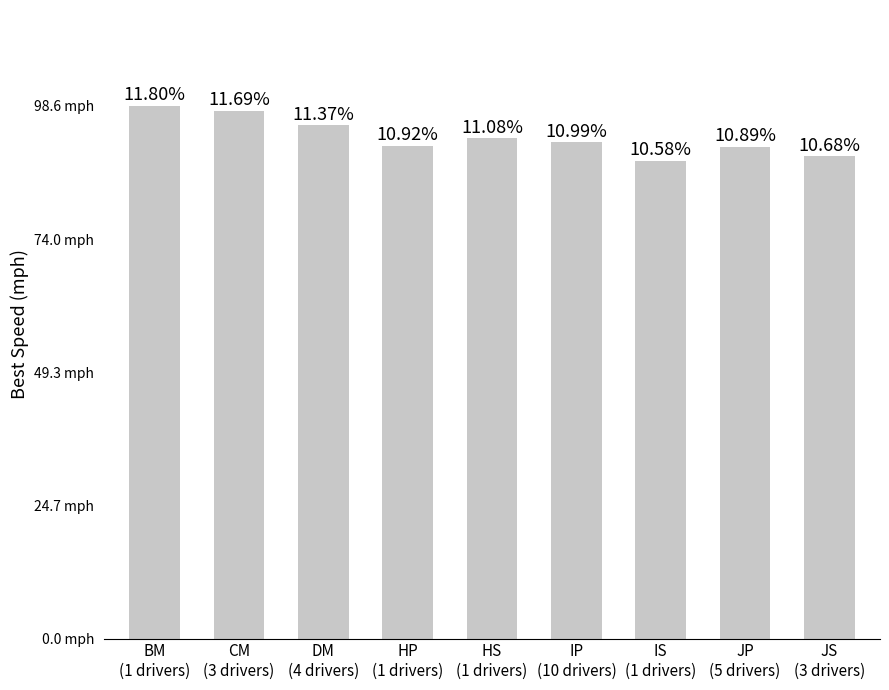

What is the value of the 9th bar from the left?

89.3